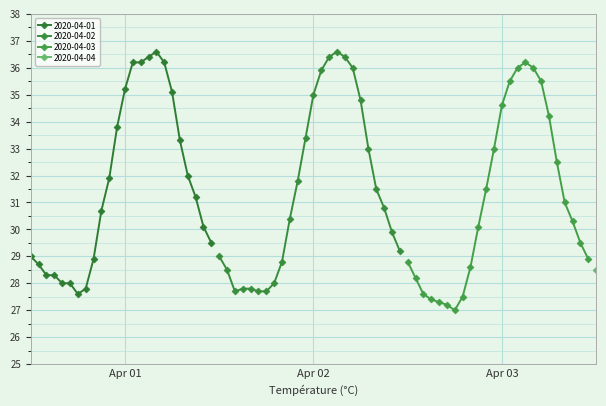

What is the average value of the 2020-04-02 series?

31.4